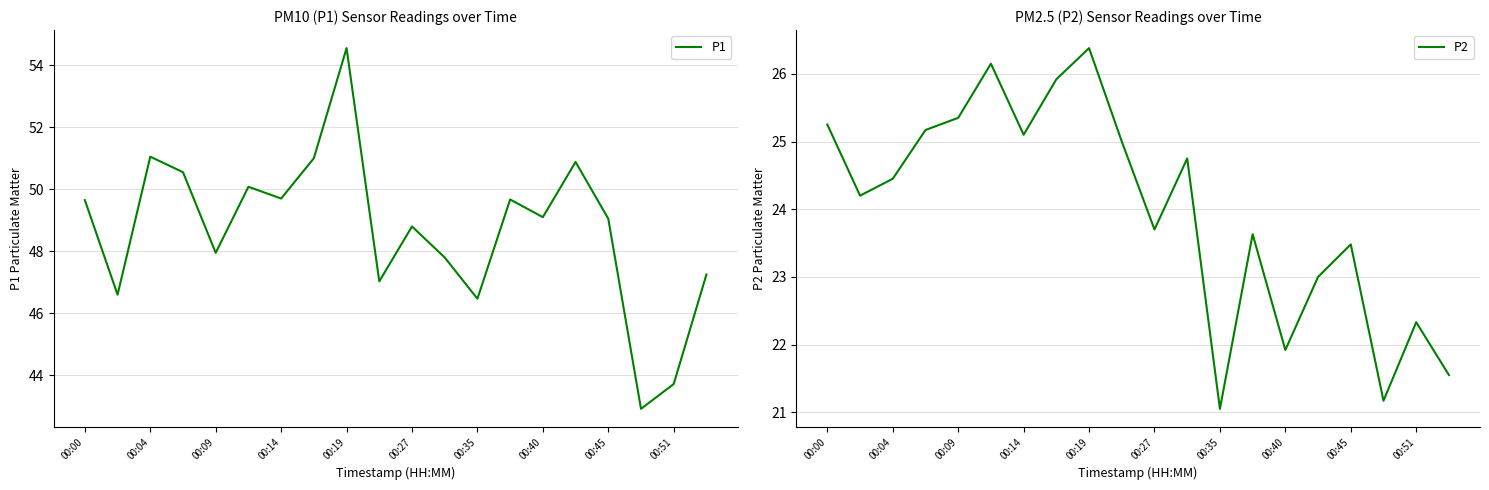

At which label does P2 reach its peak?

00:19